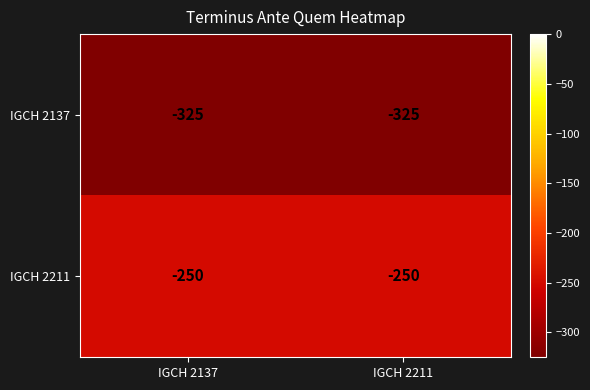

Rank the series by their average value, from highest to lowest.

IGCH 2211, IGCH 2137